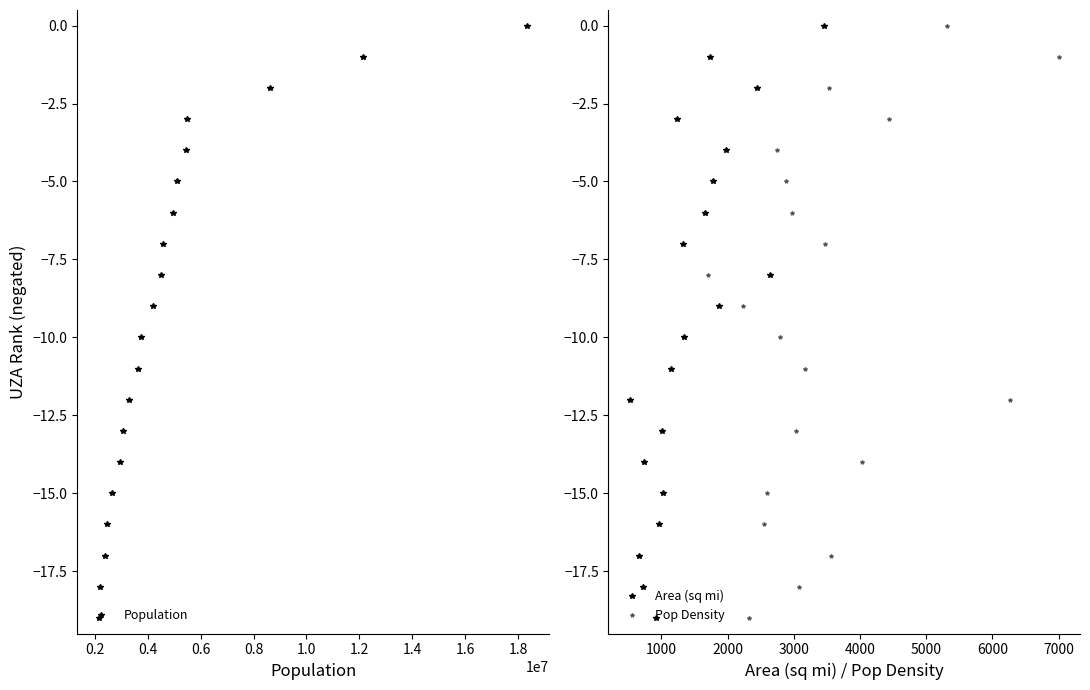

Does the chart have visible grid lines?

No